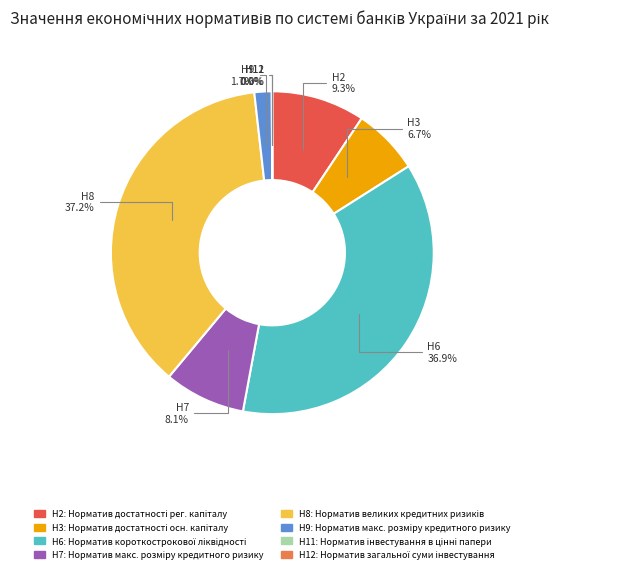

Between Н8 and Н2, which is larger?

Н8